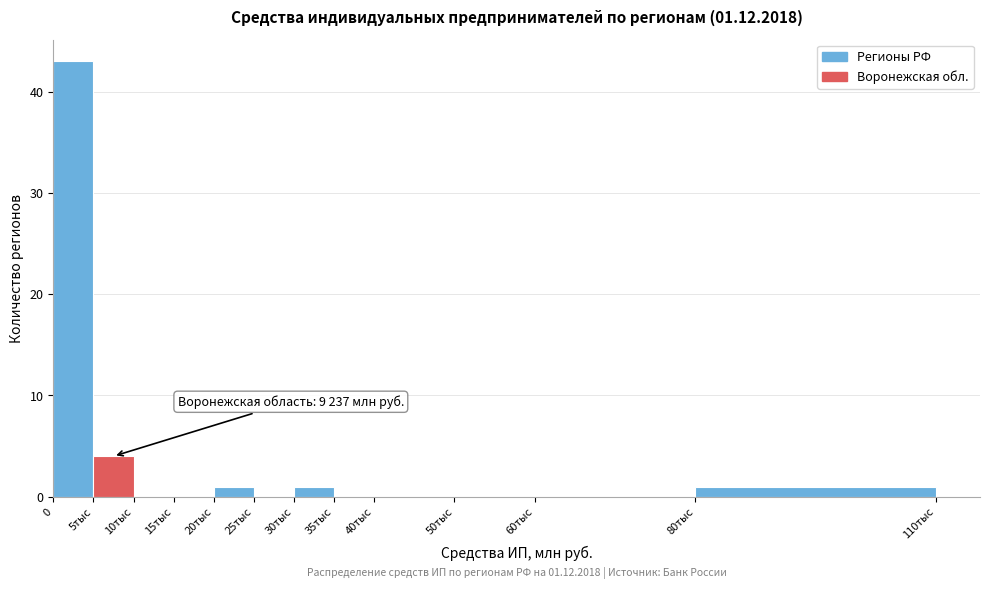

Reading left to right, what are all the values shown in this chart?

0=43	5тыс=4	10тыс=0	15тыс=0	20тыс=1	25тыс=0	30тыс=1	35тыс=0	40тыс=0	50тыс=0	60тыс=0	80тыс=1